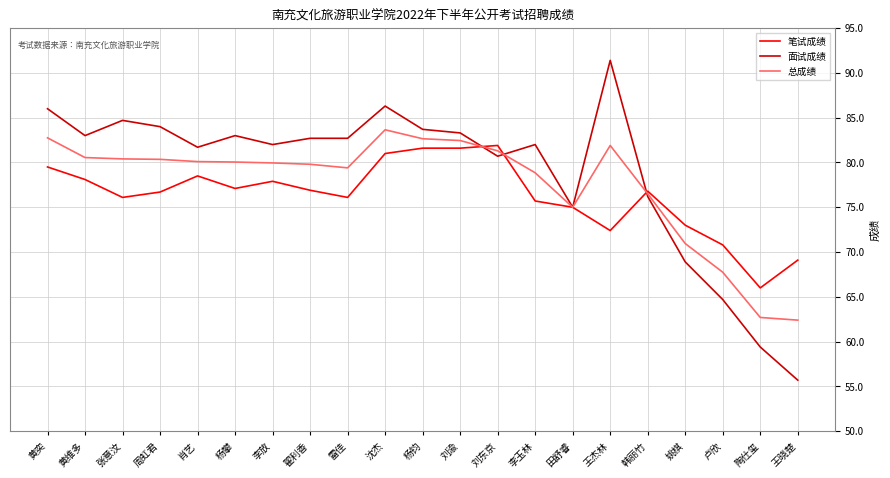

True or false: 笔试成绩 and 面试成绩 intersect in this chart.

True